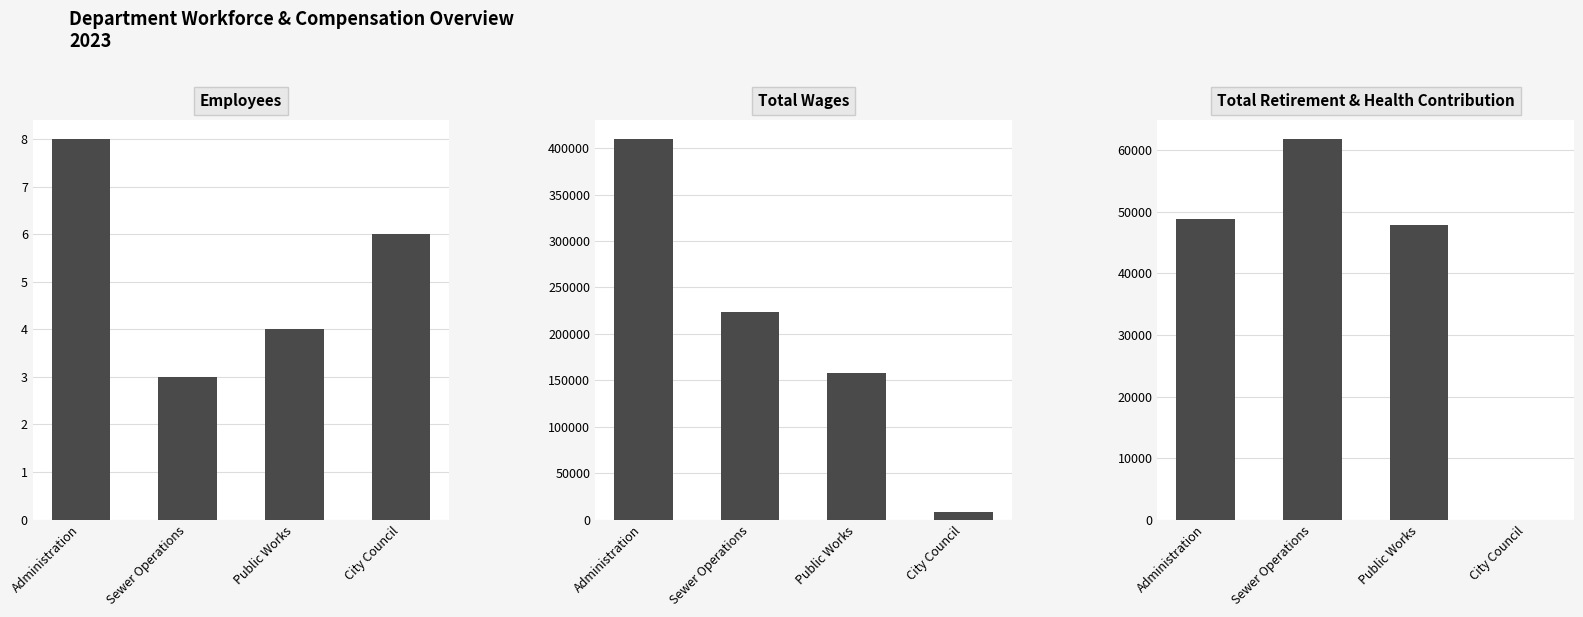

Reading left to right, what are all the values shown in this chart?

Employees: Administration=8	Sewer Operations=3	Public Works=4	City Council=6
Total Wages: Administration=409953	Sewer Operations=223790	Public Works=157817	City Council=7700
Total Retirement & Health Contribution: Administration=48882	Sewer Operations=61869	Public Works=47839	City Council=0